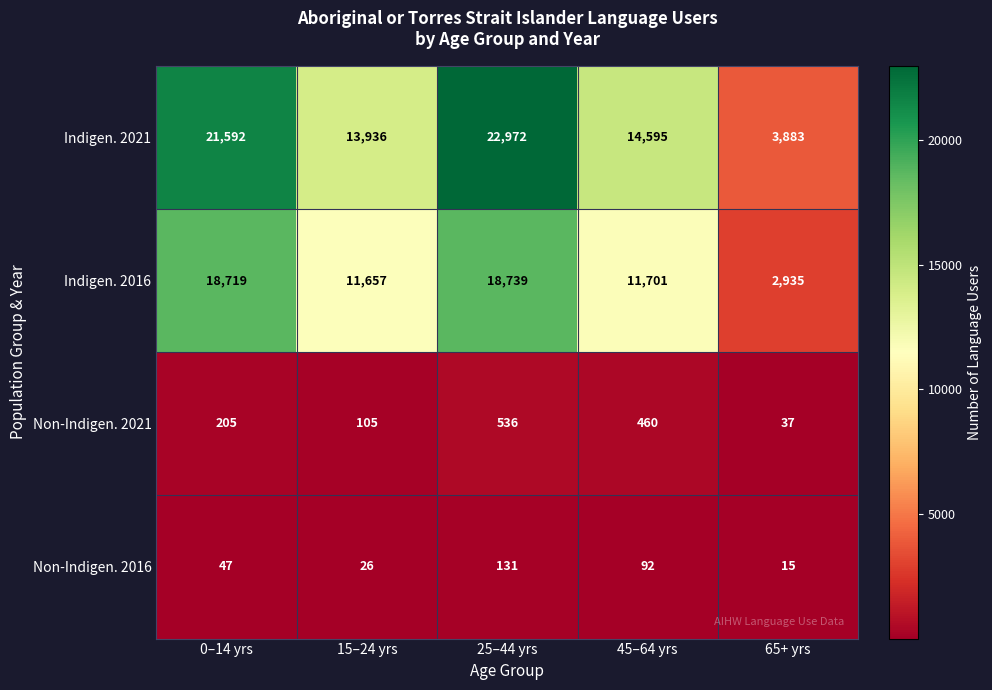

What is the difference between the highest and lowest values at 0–14 yrs?

21545